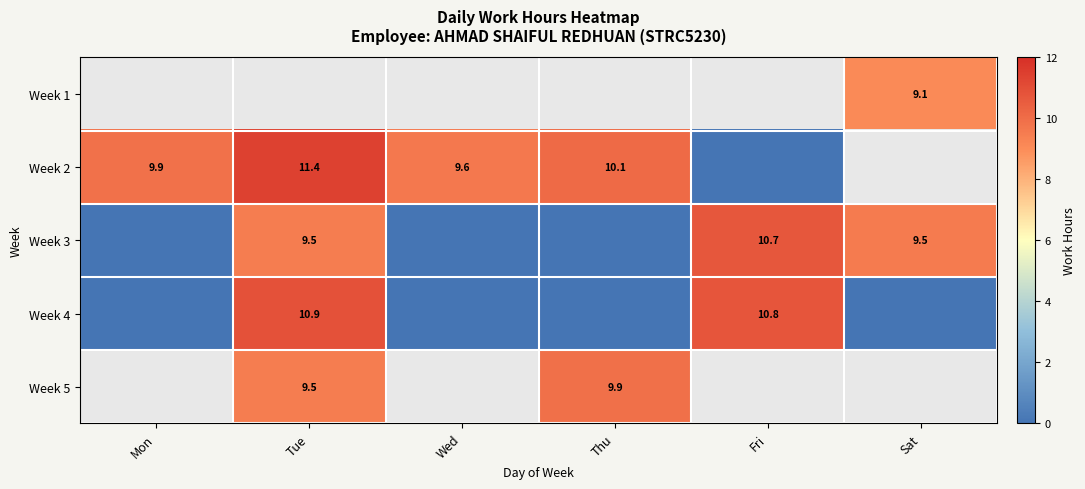

Is the value of Week 2 at Wed greater than the value of Week 3 at Sat?

Yes